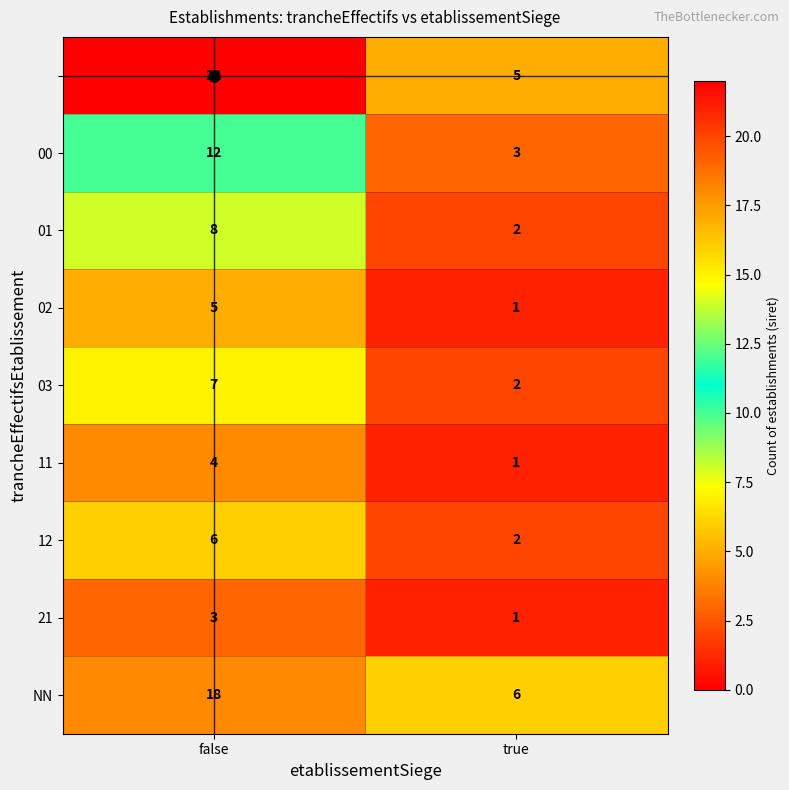

At which category does the chart reach its minimum across all series?

true